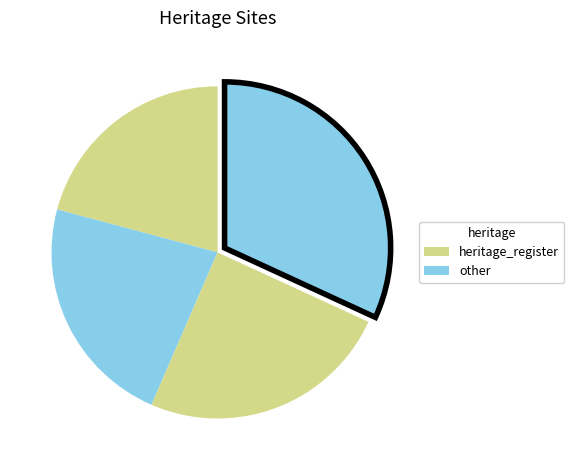

How many slices are in this pie chart?

4